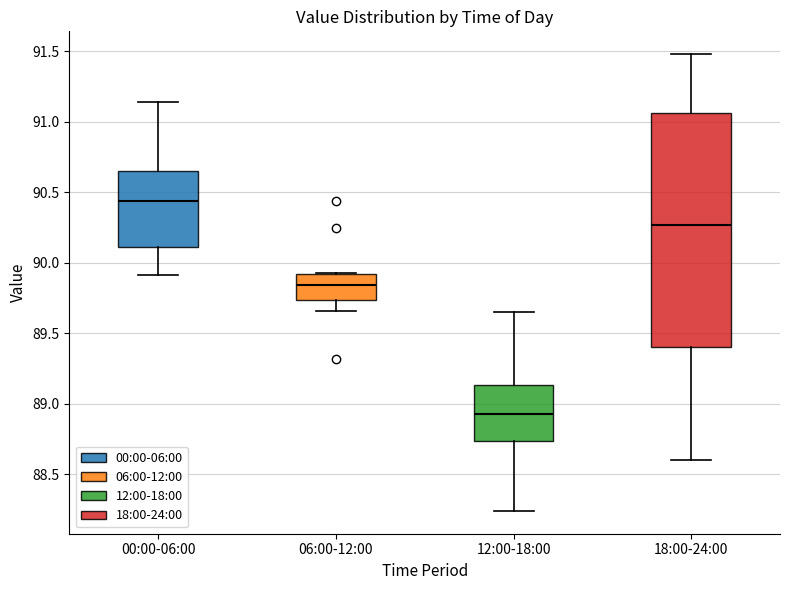

Which box's median line is the highest?

00:00-06:00